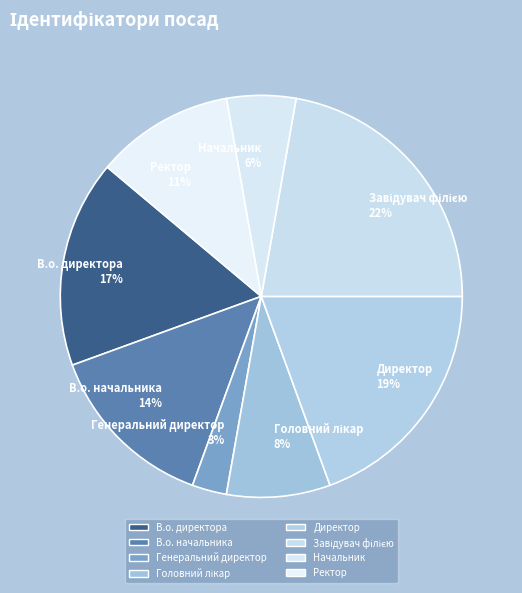

Is the sum of В.о. начальника and Ректор greater than half?

No